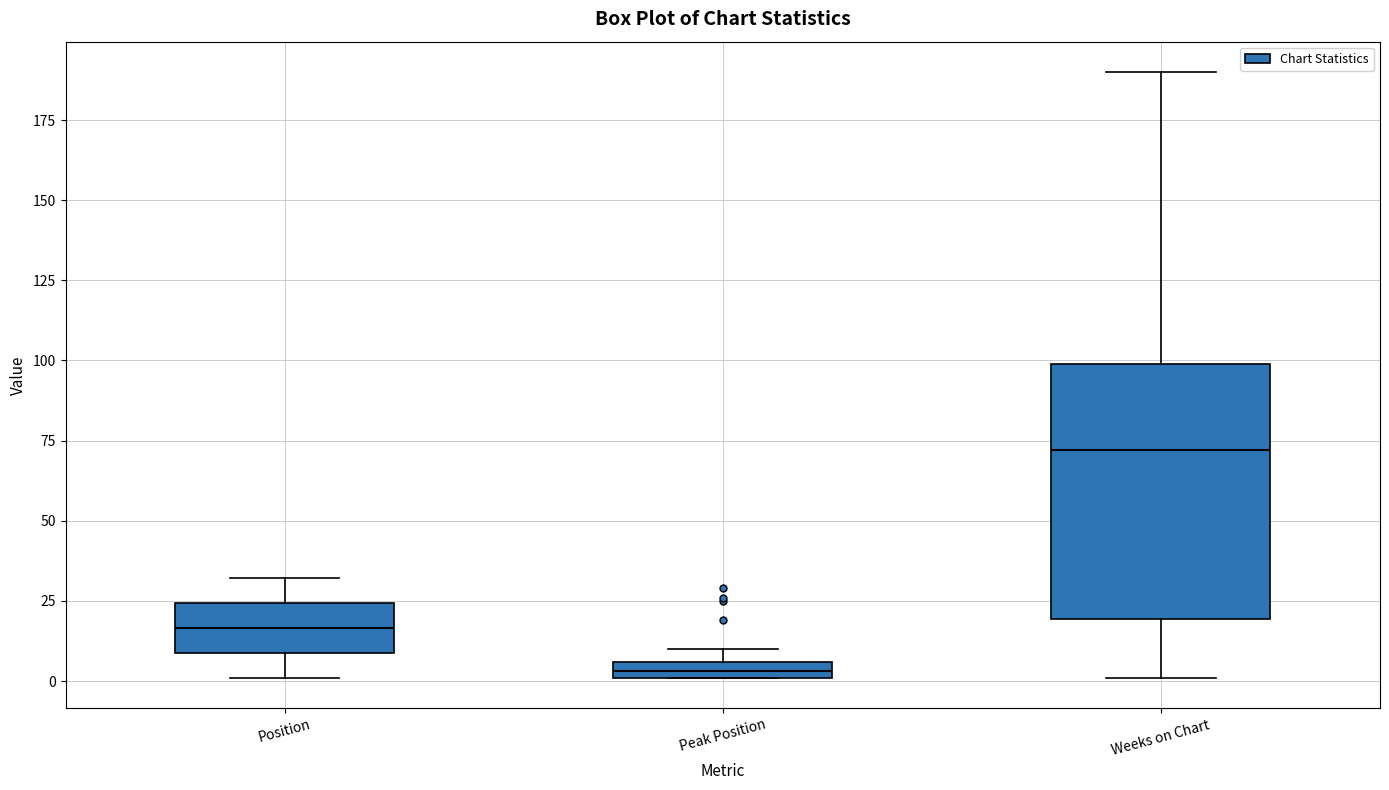

Where is the lower edge of the box for Peak Position on the y-axis? The values are not printed on the chart, so give them approximately, as read against the axis.

0